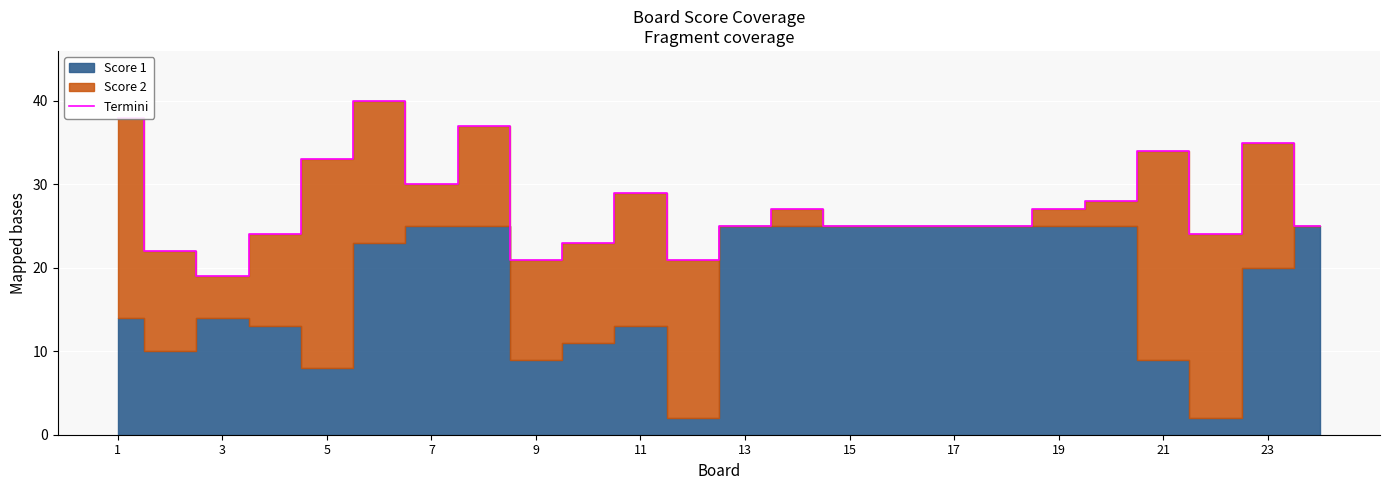

How many data points does each series have?

24